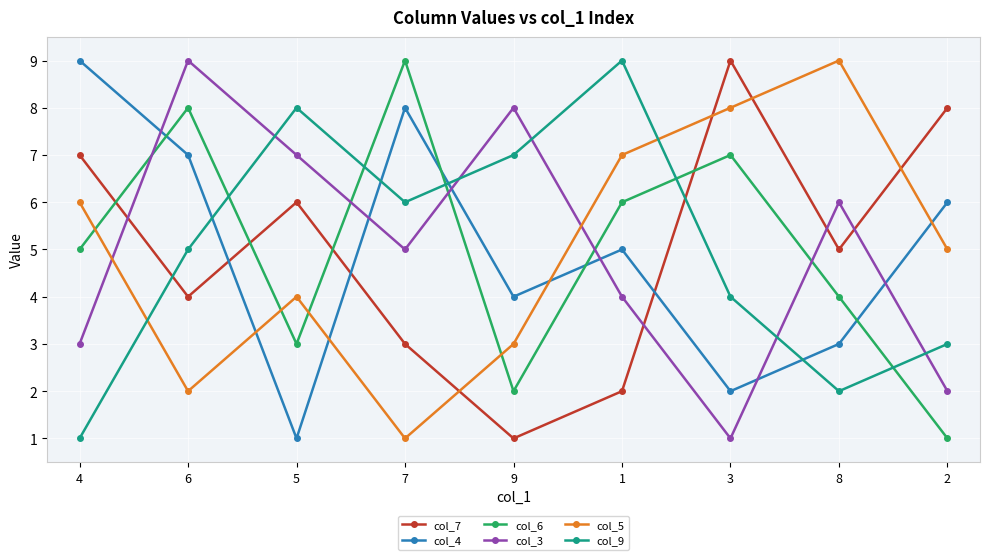

What is the sum of all col_5 values?

45